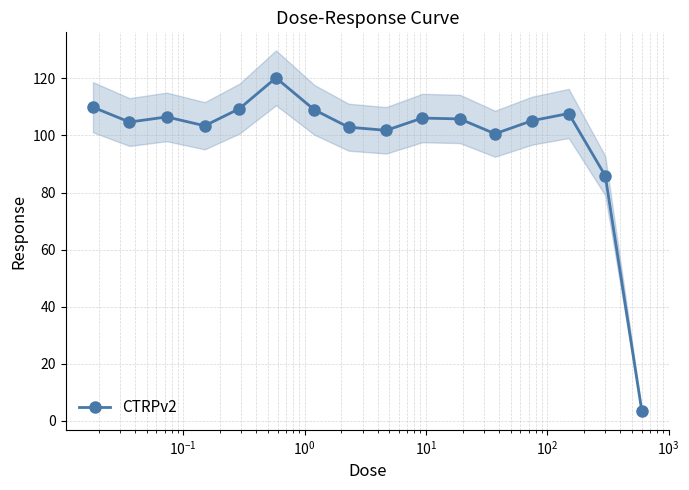

What is the value of the CTRPv2 point at the 4th from the left?

103.4